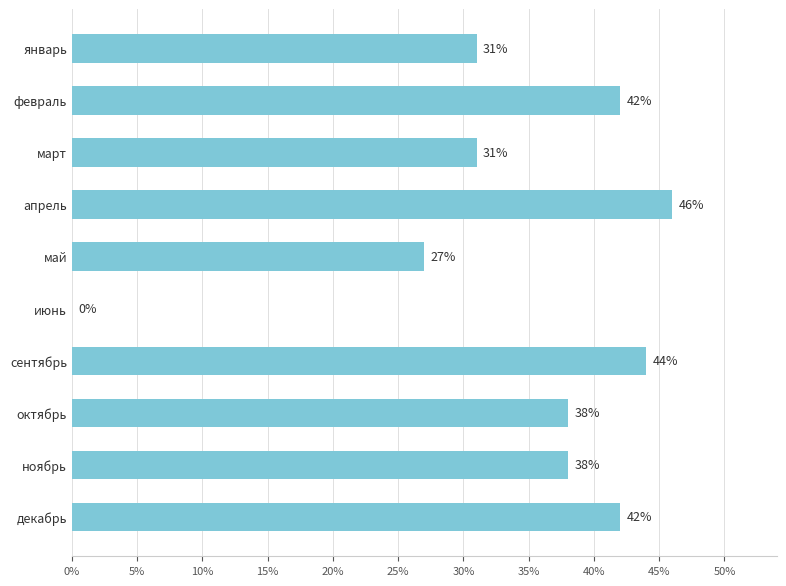

What is the greatest value displayed?

46